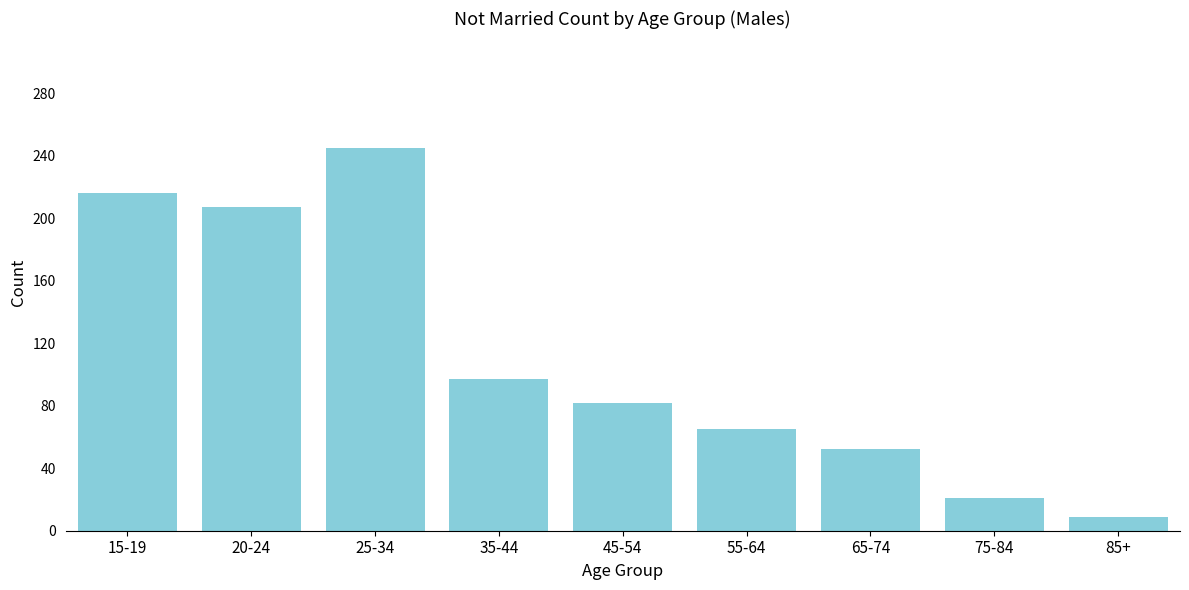

Reading right to left, list all the values displayed in this chart.

85+=9	75-84=21	65-74=52	55-64=65	45-54=82	35-44=97	25-34=245	20-24=207	15-19=216